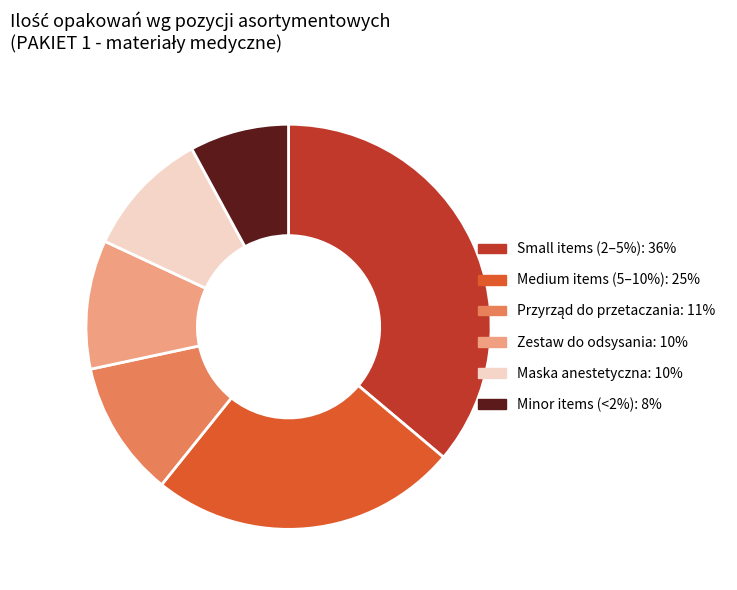

Is there any slice that represents more than half of the pie?

No